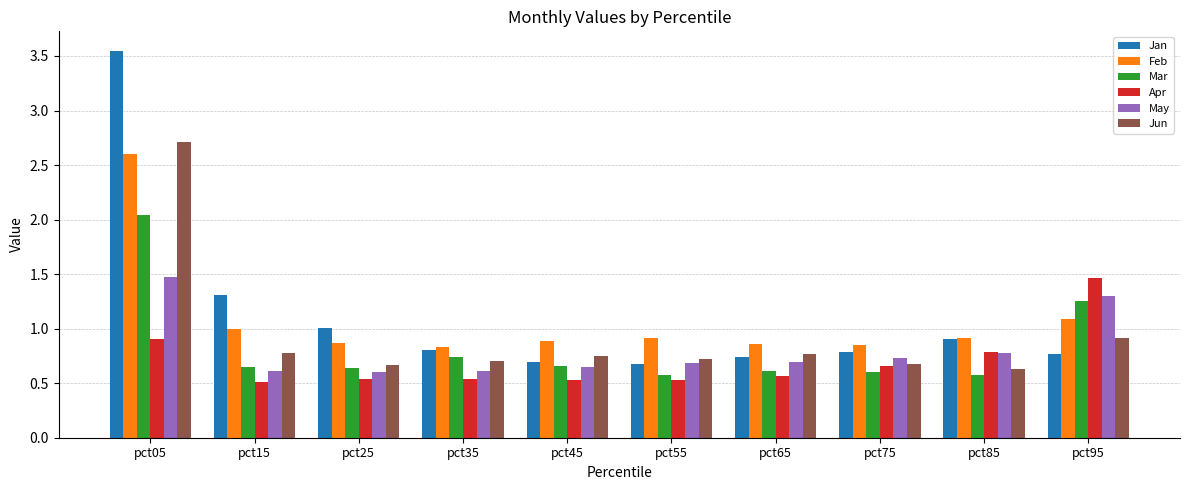

Which series changed the most between pct05 and pct55?

Jan